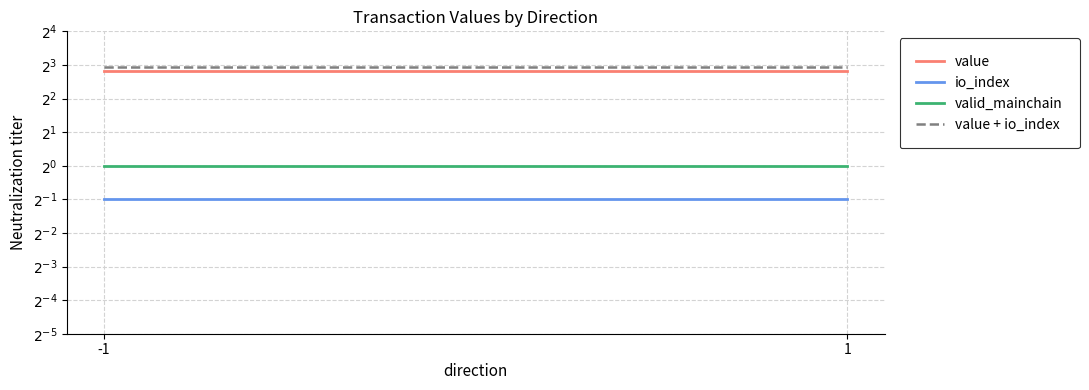

Where is io_index nearest to the value 0?

-1